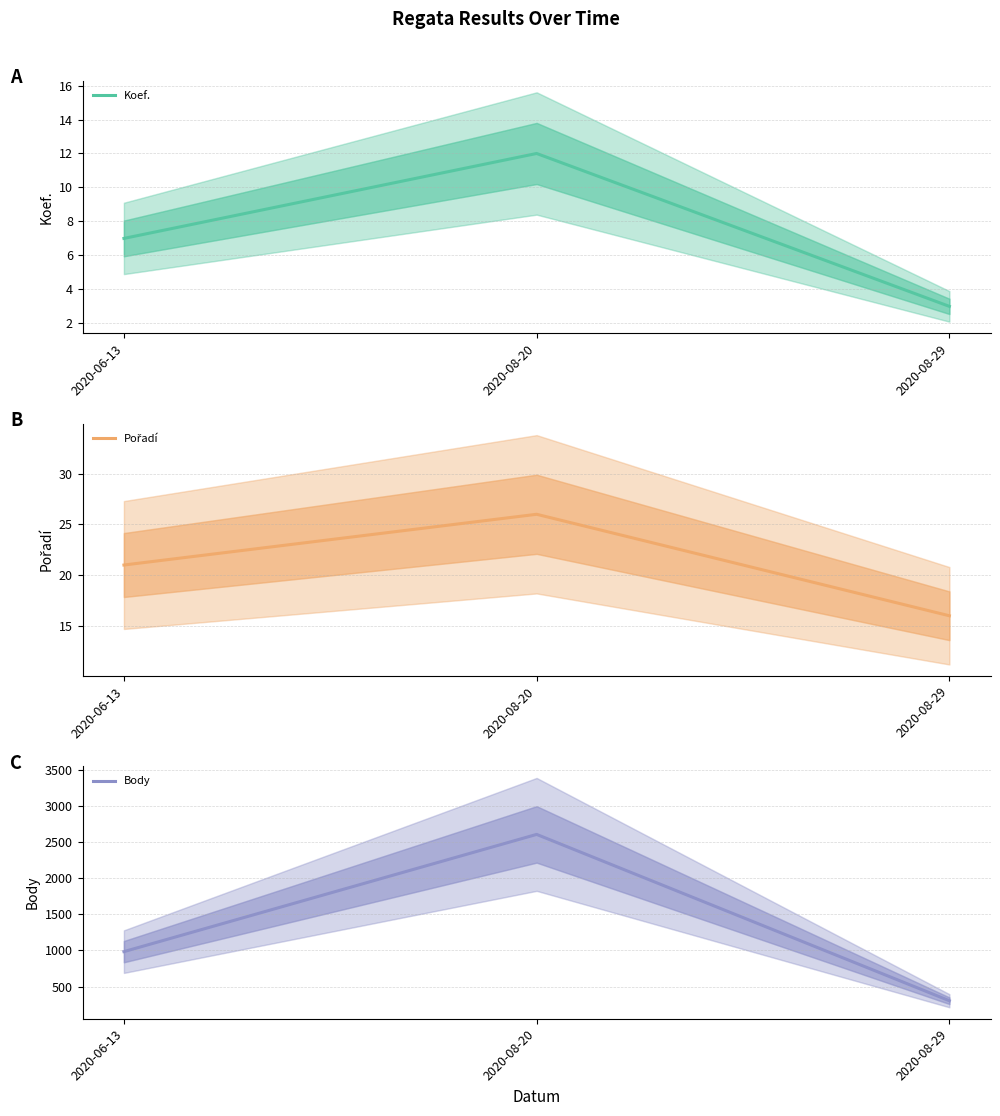

What is the label of the 1st point from the right?

2020-08-29